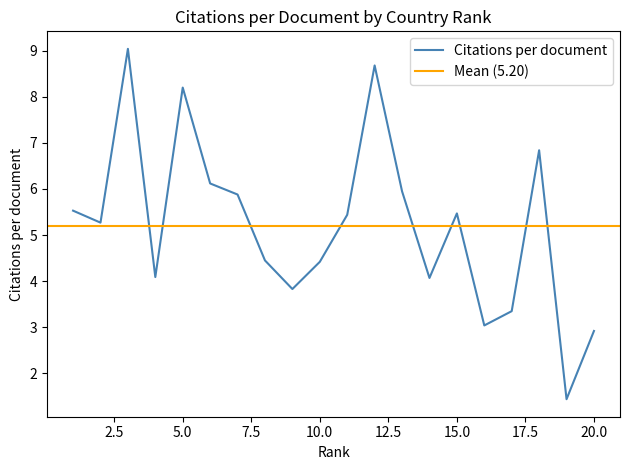

True or false: the data shows 5.8 at 8.

False